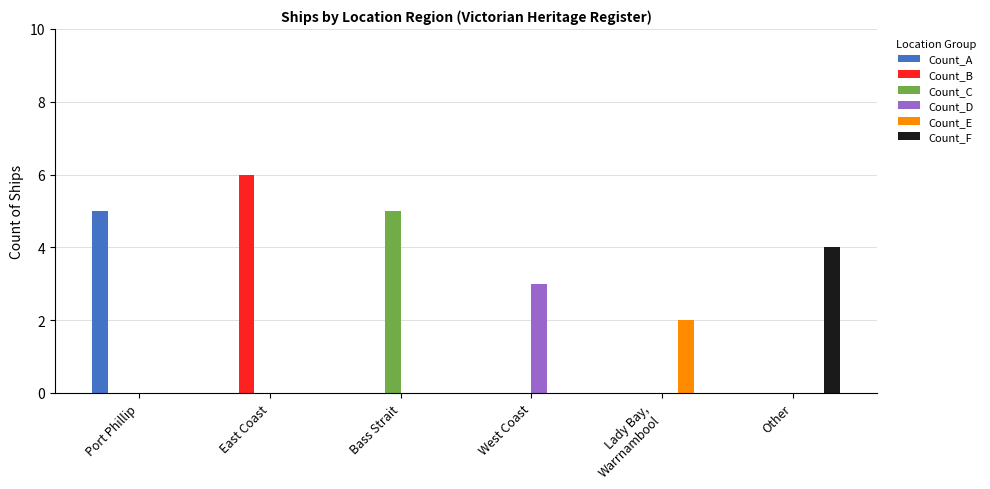

Reading left to right, list all the values displayed in this chart.

Count_A: Port Phillip=5	East Coast=0	Bass Strait=0	West Coast=0	Lady Bay,
Warrnambool=0	Other=0
Count_B: Port Phillip=0	East Coast=6	Bass Strait=0	West Coast=0	Lady Bay,
Warrnambool=0	Other=0
Count_C: Port Phillip=0	East Coast=0	Bass Strait=5	West Coast=0	Lady Bay,
Warrnambool=0	Other=0
Count_D: Port Phillip=0	East Coast=0	Bass Strait=0	West Coast=3	Lady Bay,
Warrnambool=0	Other=0
Count_E: Port Phillip=0	East Coast=0	Bass Strait=0	West Coast=0	Lady Bay,
Warrnambool=2	Other=0
Count_F: Port Phillip=0	East Coast=0	Bass Strait=0	West Coast=0	Lady Bay,
Warrnambool=0	Other=4